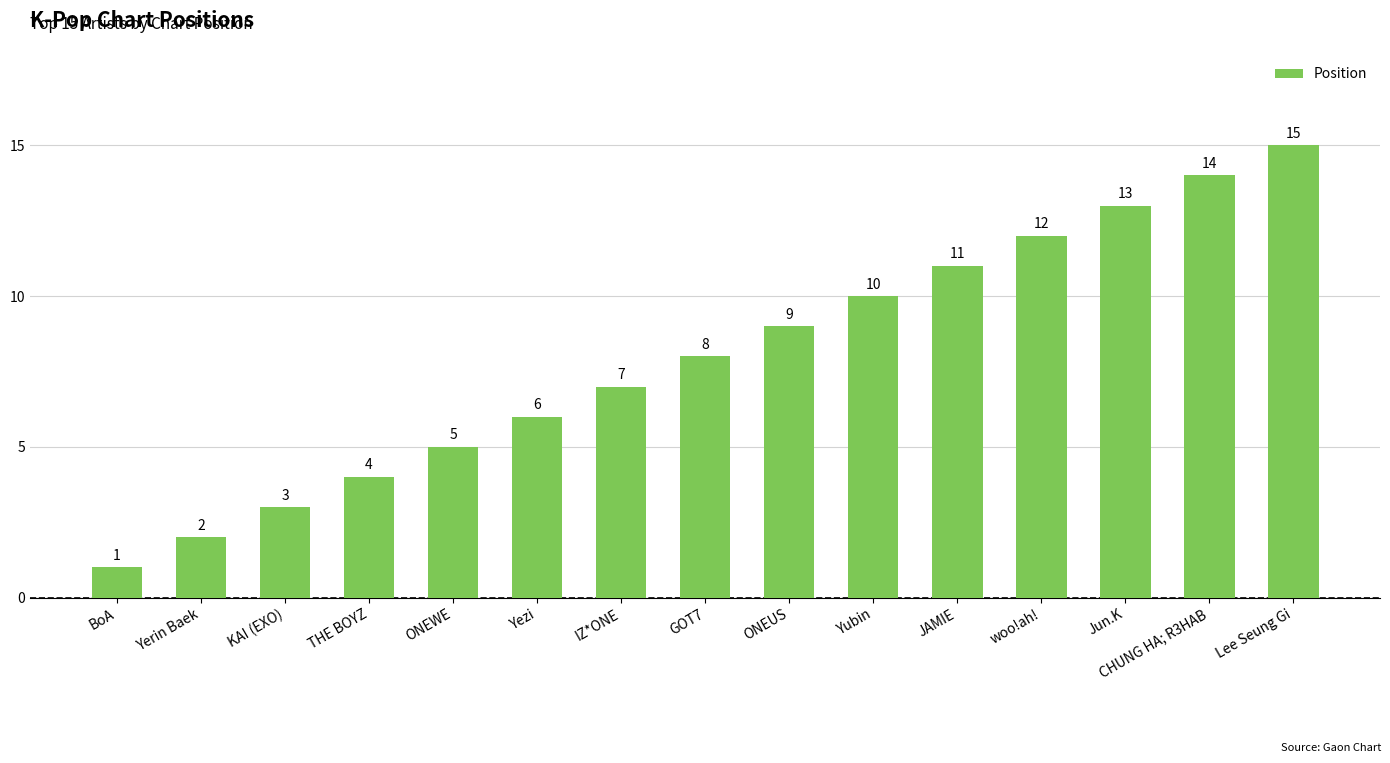

What position from the right is Jun.K?

3